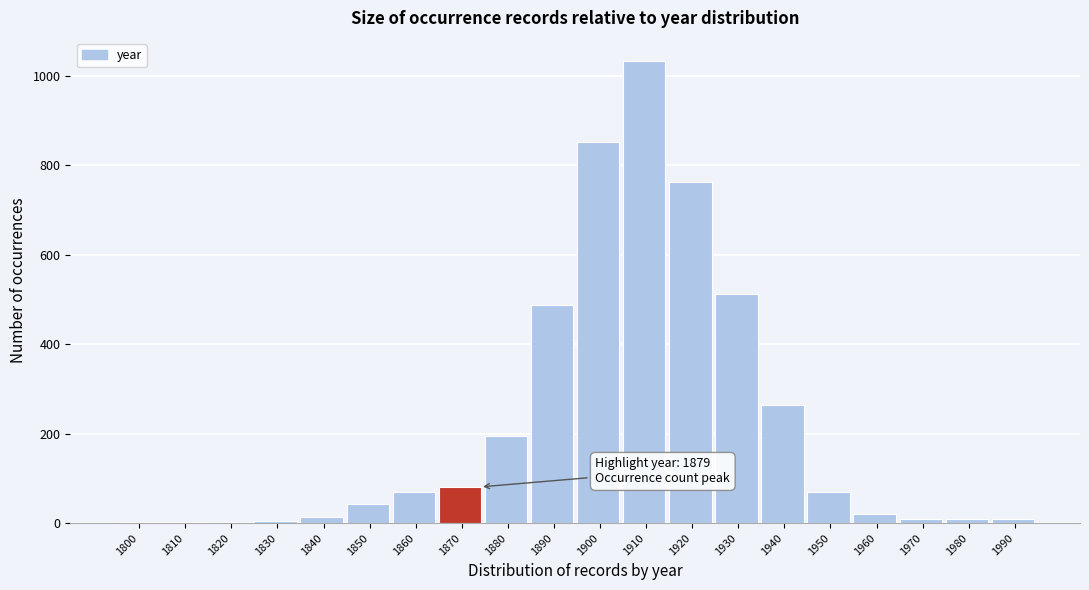

What is the change in value from 1870 to 1900?

+770